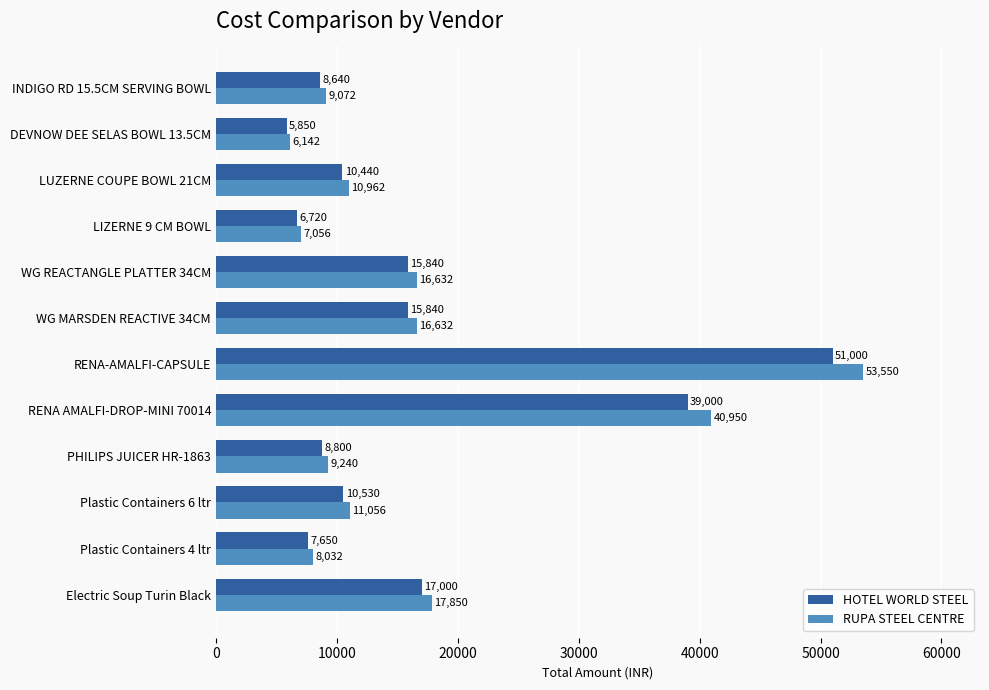

What is the difference between the second highest and second lowest values in the RUPA STEEL CENTRE series?

33894.0